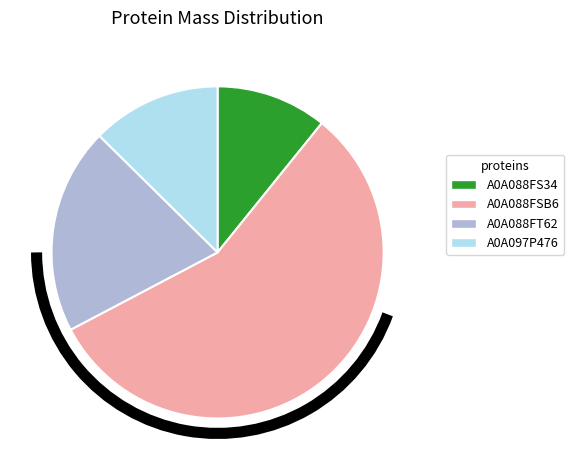

Is there a majority slice in this chart?

Yes